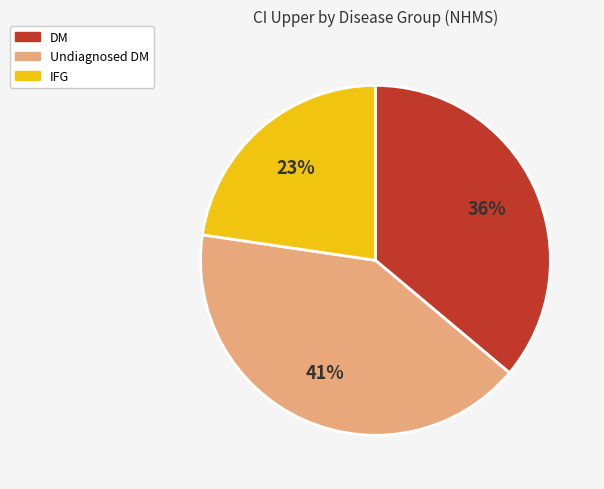

Rank the categories by value from lowest to highest.

IFG, DM, Undiagnosed DM